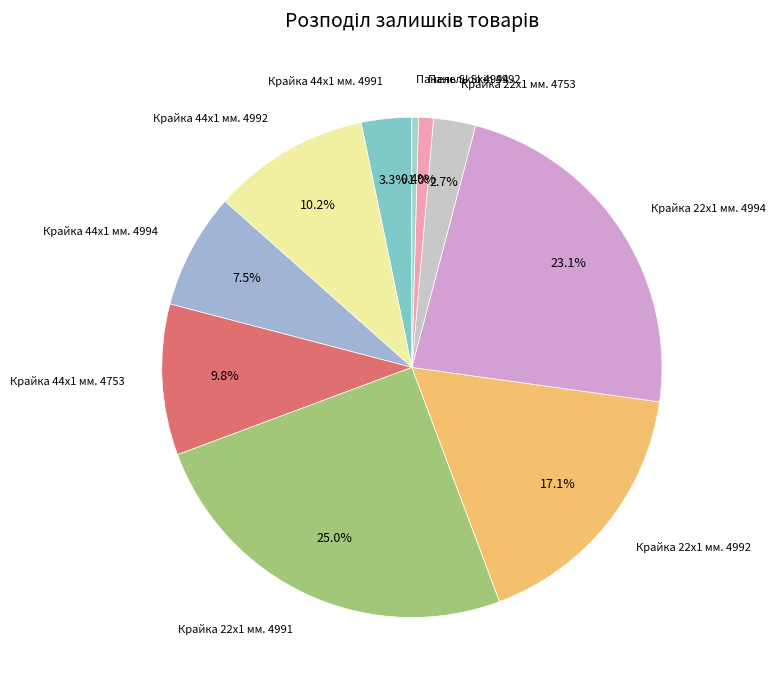

How many slices are in this pie chart?

10